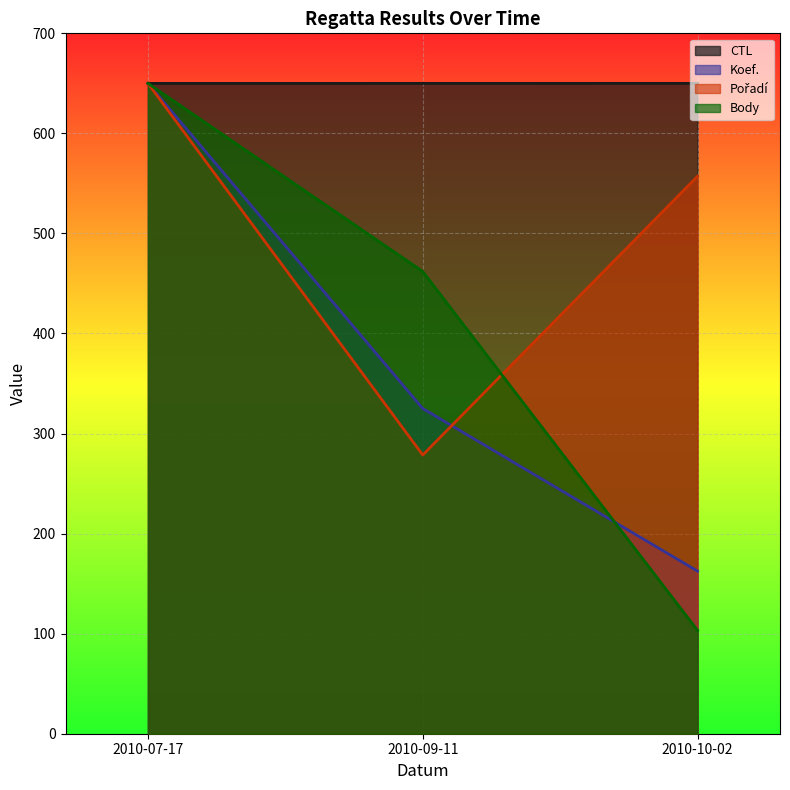

Which label corresponds to the largest value in the chart?

2010-10-02